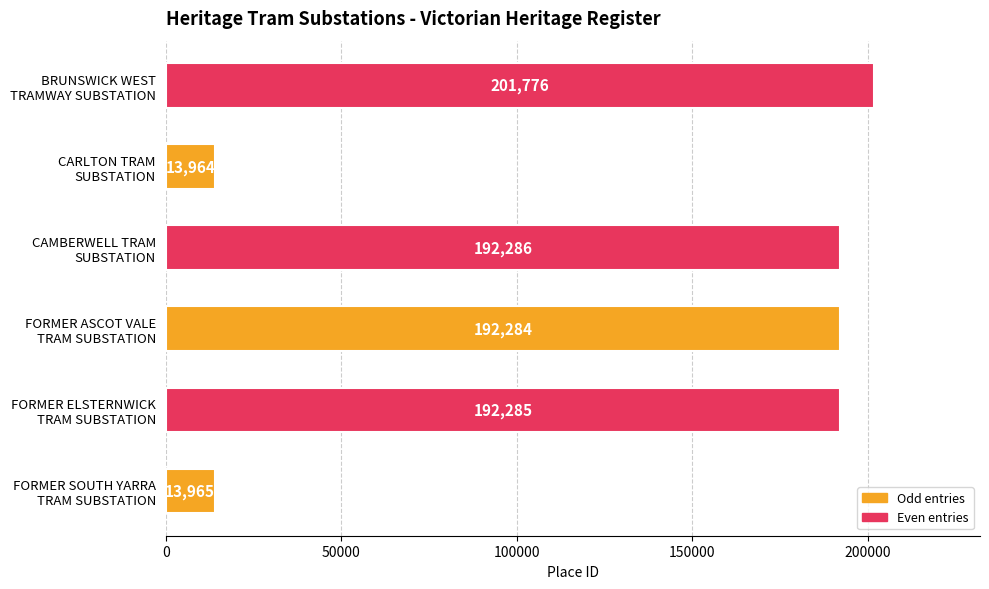

What is the minimum value shown in the chart?

13964